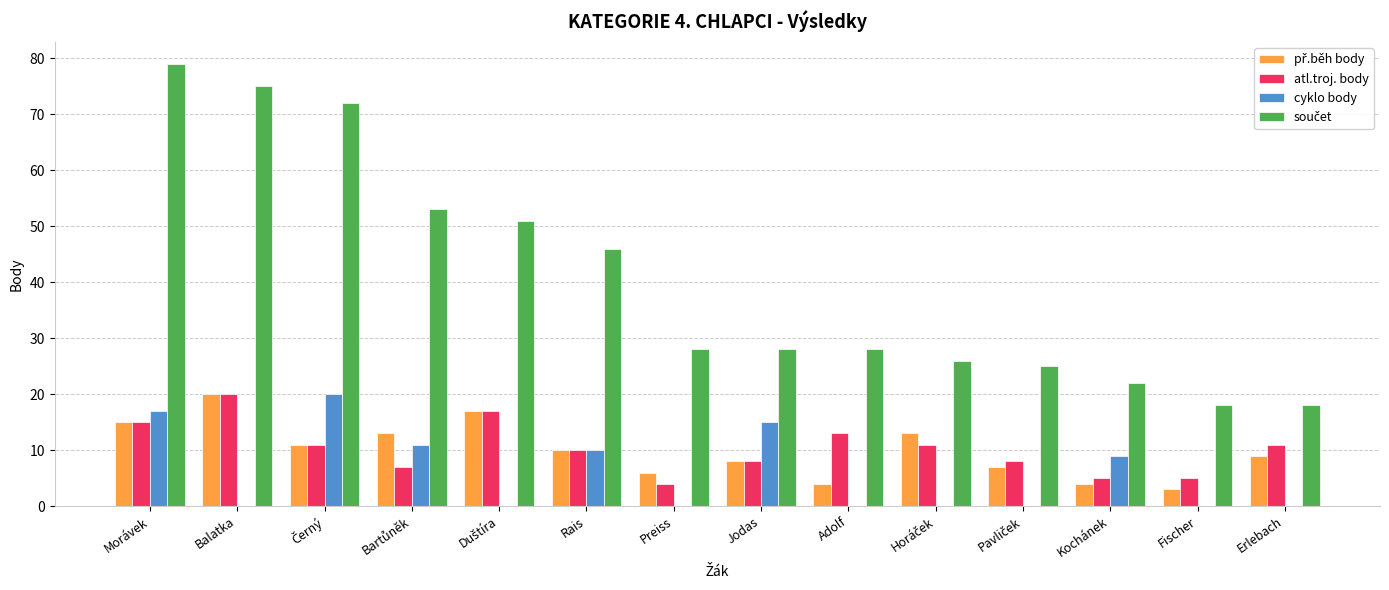

At which category is the sum across all series the highest?

Morávek